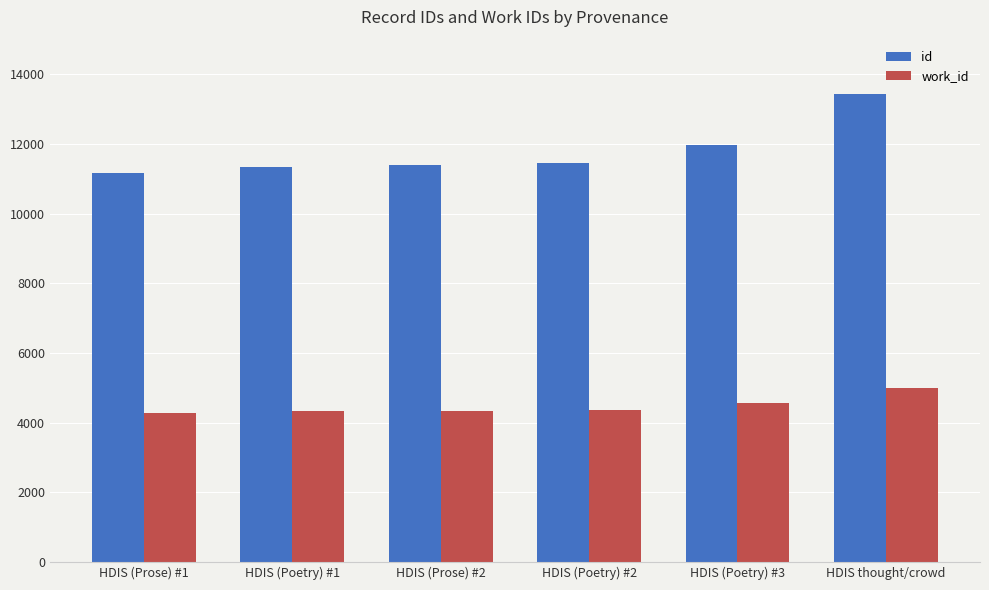

What is the label of the 6th bar from the left?

HDIS thought/crowd